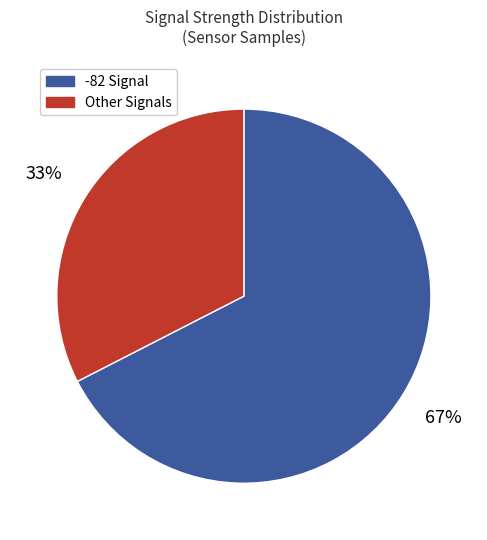

Is there any slice that represents more than half of the pie?

Yes